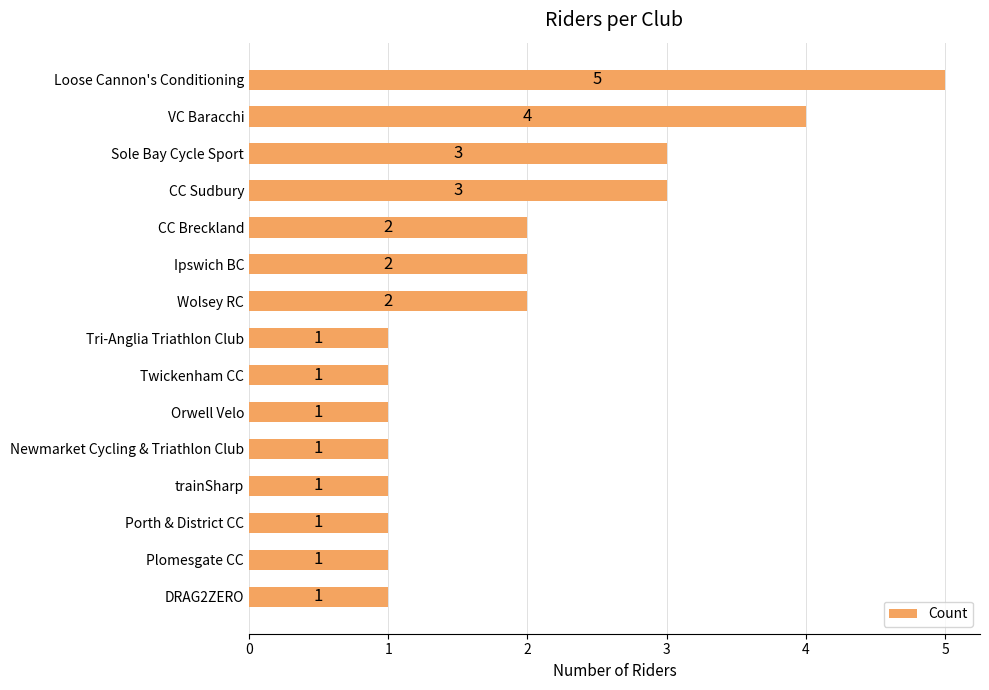

What is the difference between the second highest and second lowest values?

3